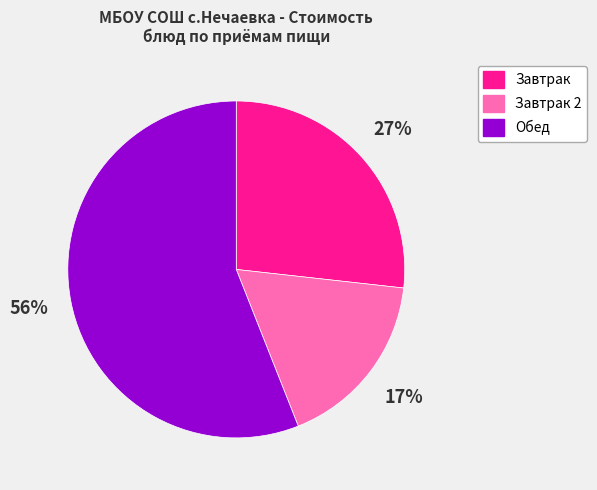

Is there any slice that represents more than half of the pie?

Yes